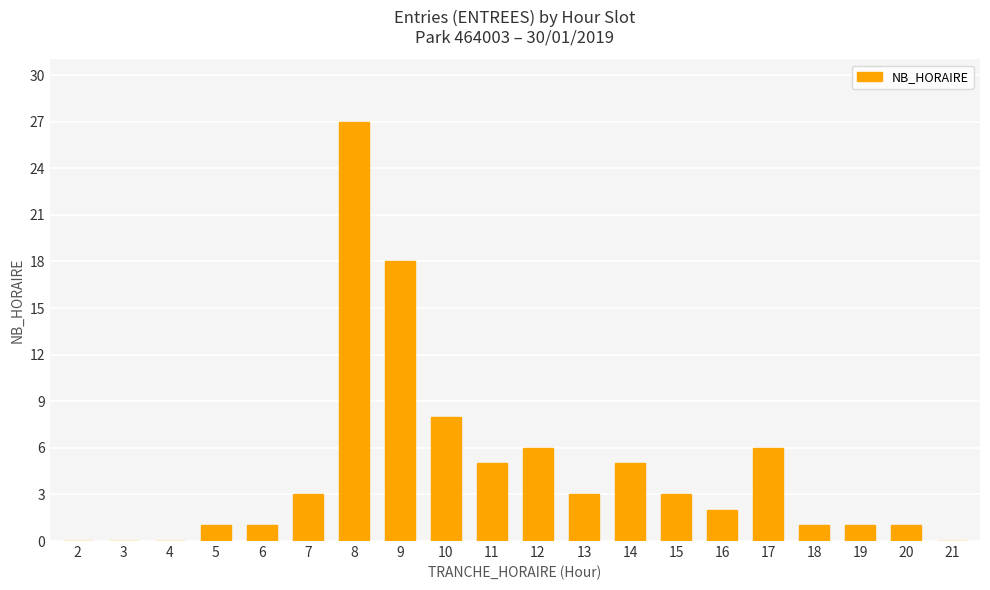

What is the sum of all values?

91